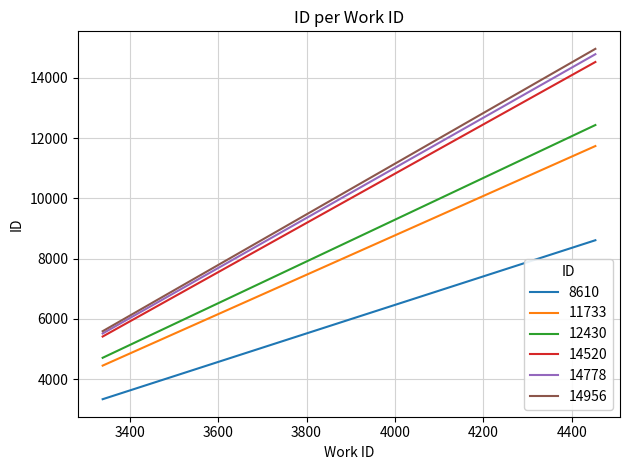

What is the value of the 11733 point at the 1st from the left?

4453